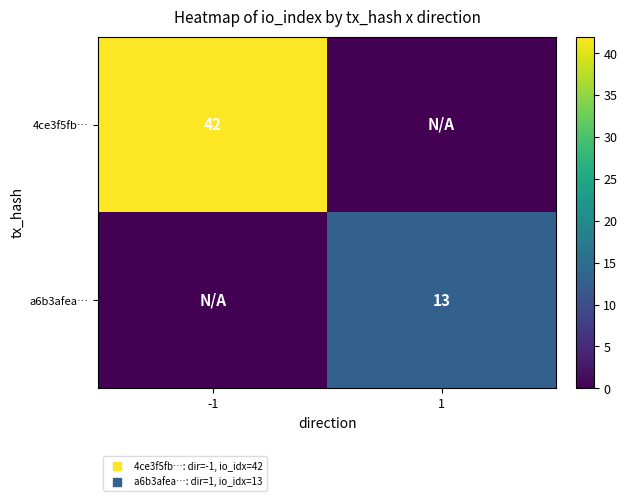

What is the difference between the a6b3afea… values at 1 and -1?

13